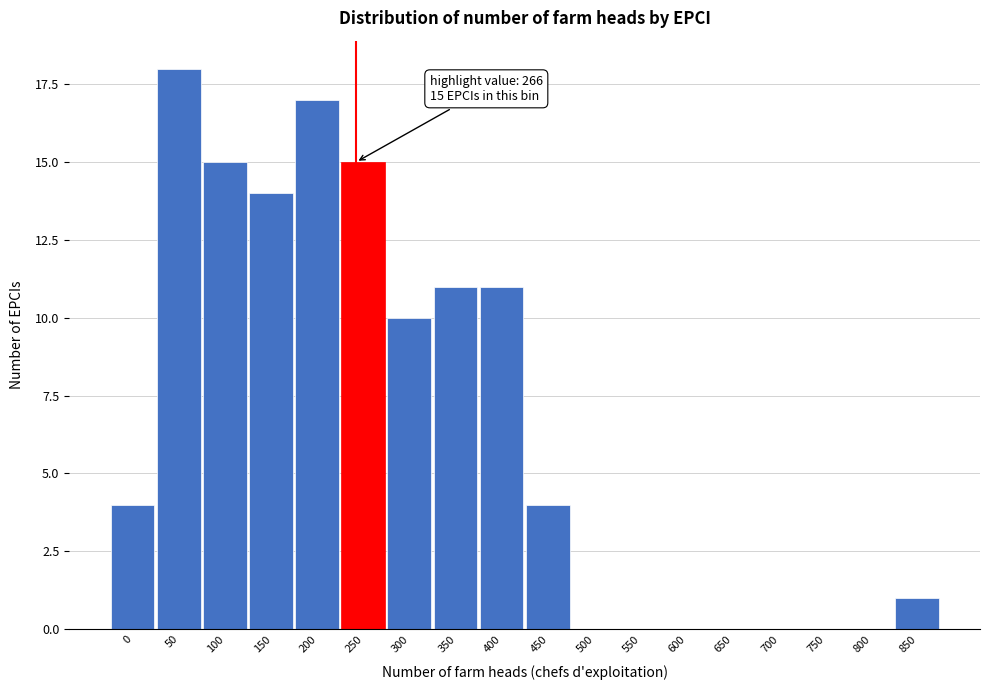

Reading left to right, what are all the values shown in this chart?

0=4	50=18	100=15	150=14	200=17	250=15	300=10	350=11	400=11	450=4	500=0	550=0	600=0	650=0	700=0	750=0	800=0	850=1